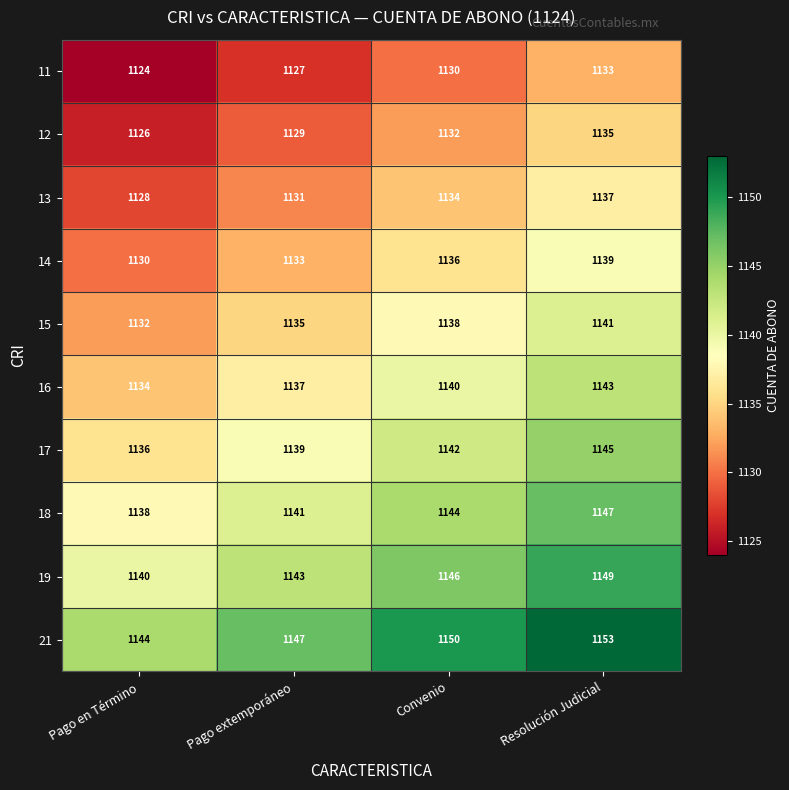

Count the number of categories in the chart.

4